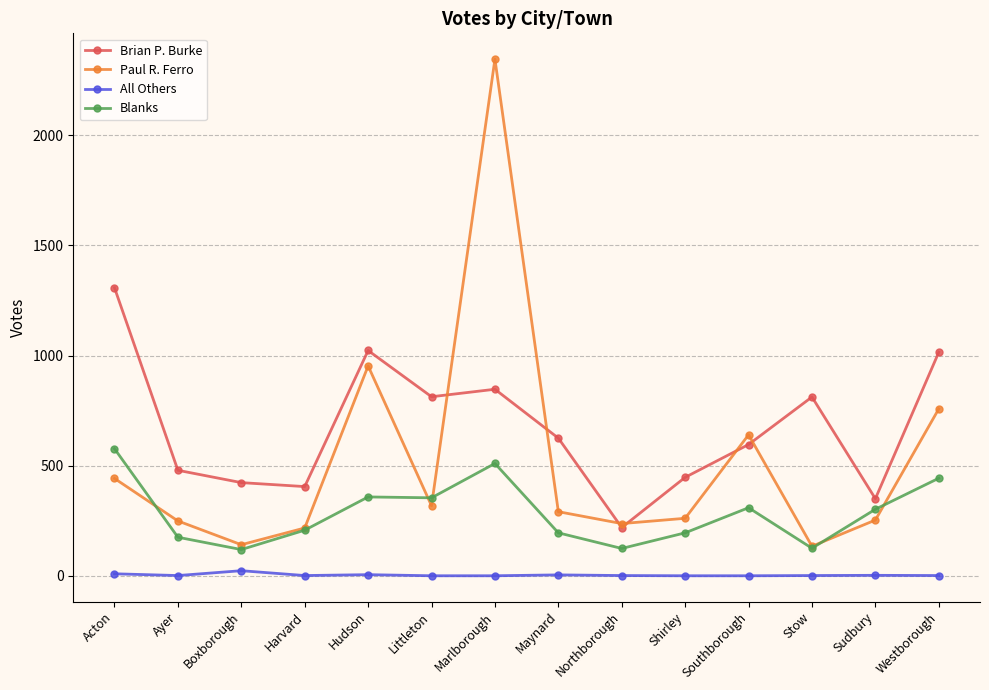

At which label does Blanks first exceed 302?

Acton